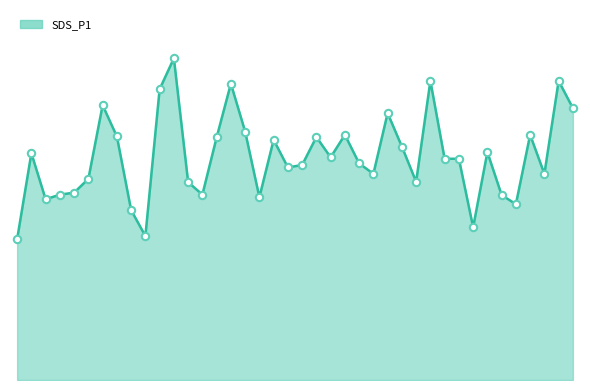

Does the chart have visible grid lines?

No